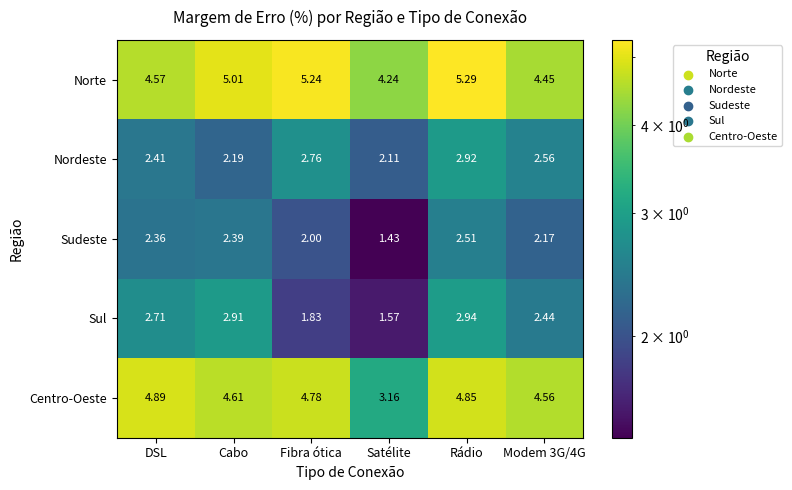

Which series has the largest range (max minus min)?

Centro-Oeste